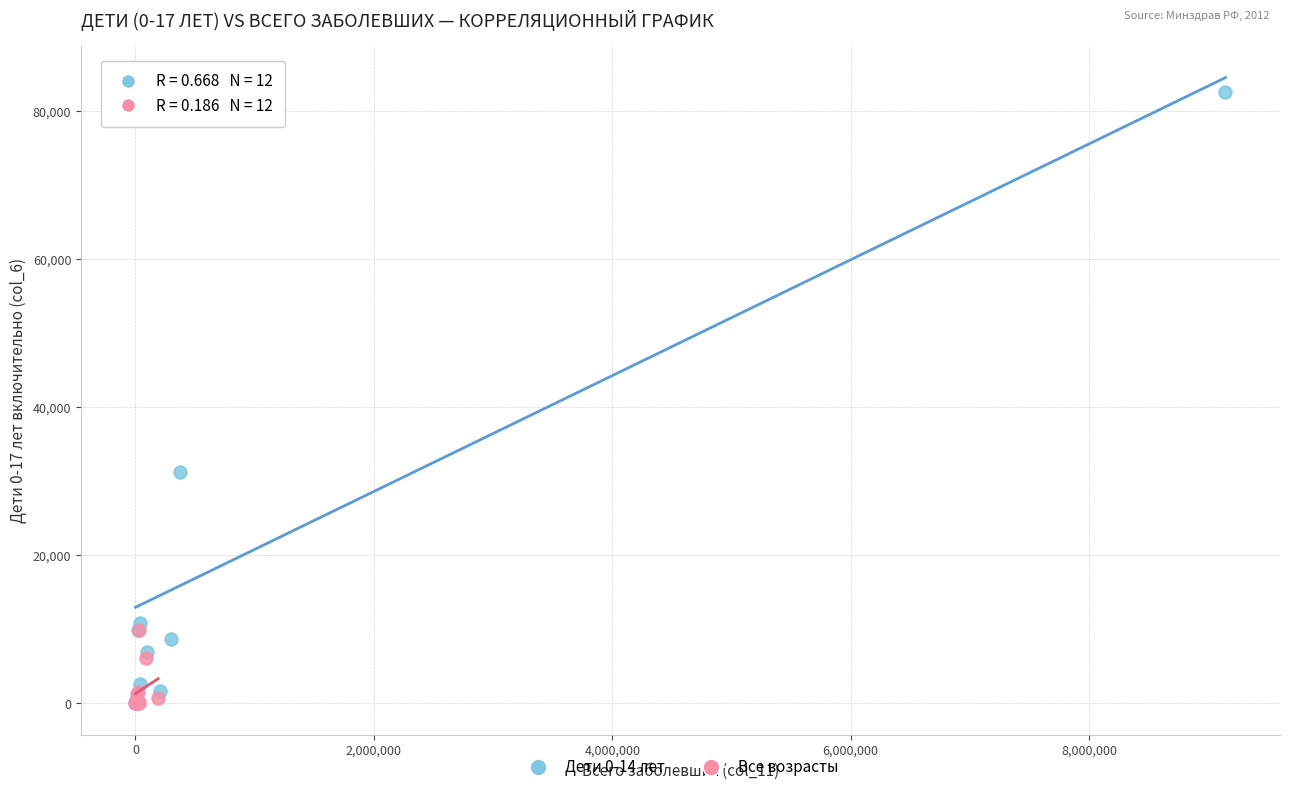

Which series reaches the maximum Y coordinate?

Дети 0-14 лет